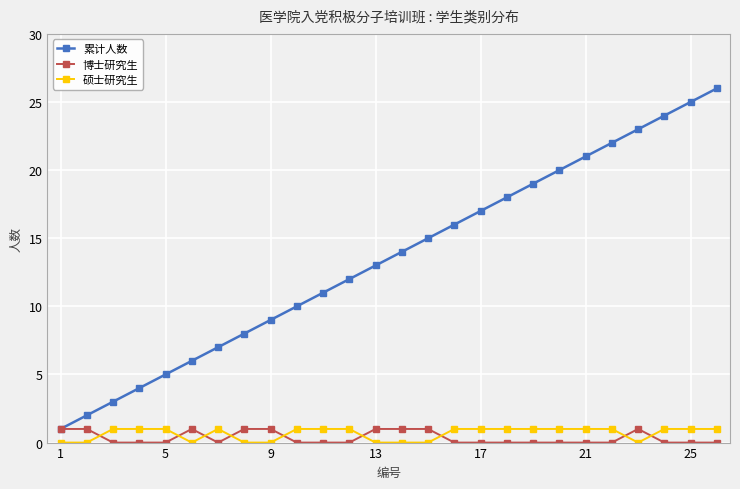

What is the maximum value for 累计人数?

26